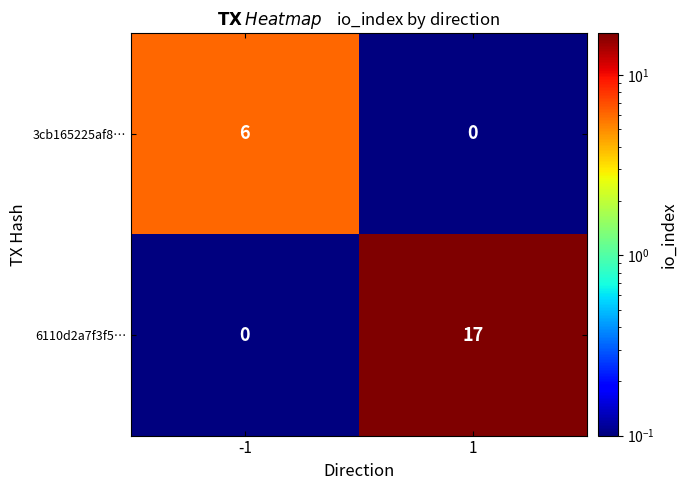

What is the sum of all 6110d2a7f3f5… values?

17